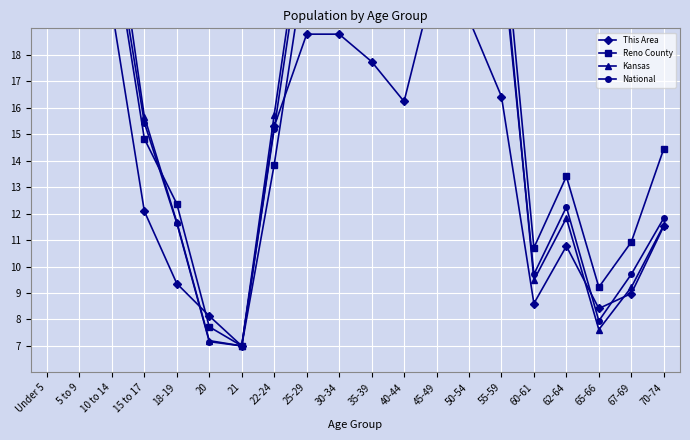

Is this an area chart (filled region under the line)?

No